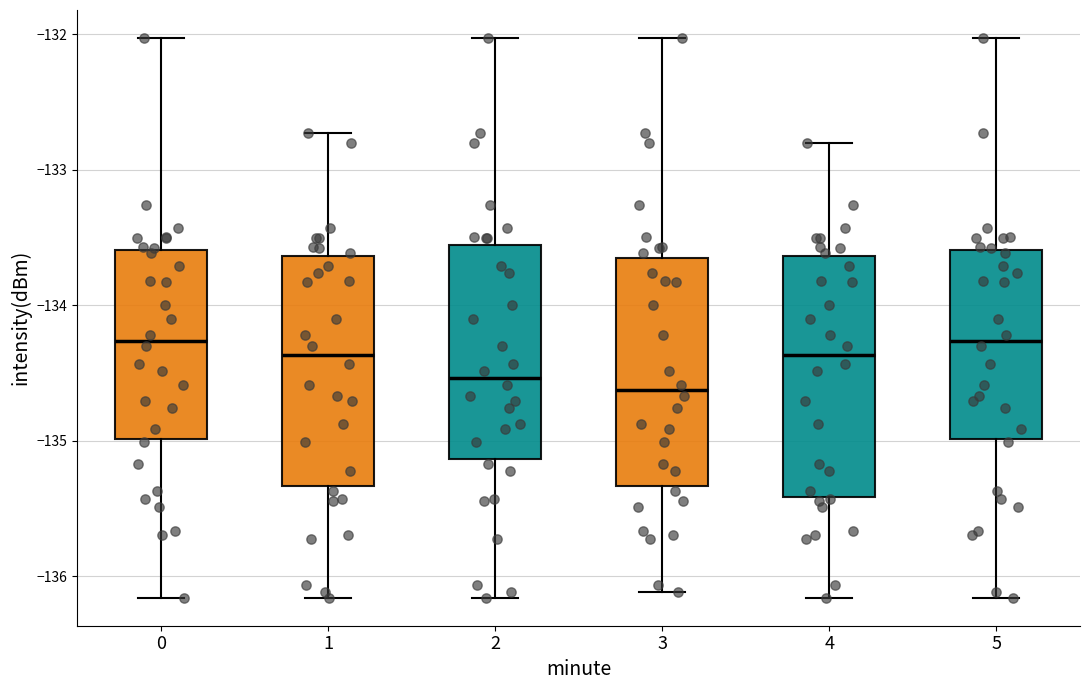

Where does the lower whisker of the box at x = 4 end on the y-axis? The values are not printed on the chart, so give them approximately, as read against the axis.

-136.2